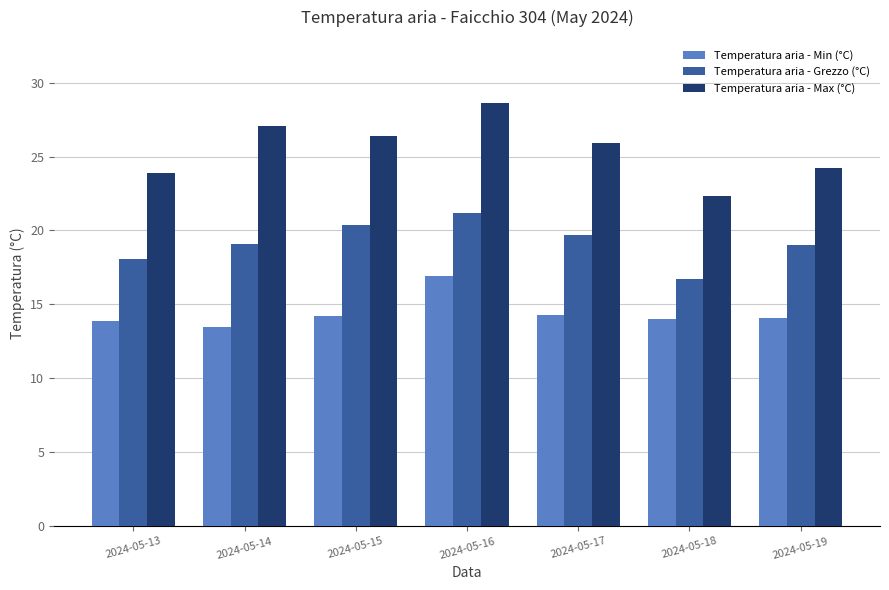

Count the number of categories in the chart.

7